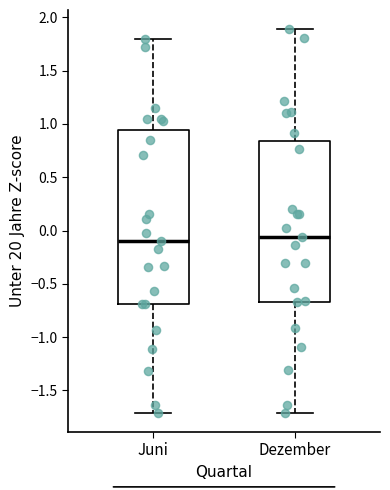

Comparing the boxes themselves (not the whiskers), which one is the tallest?

Juni